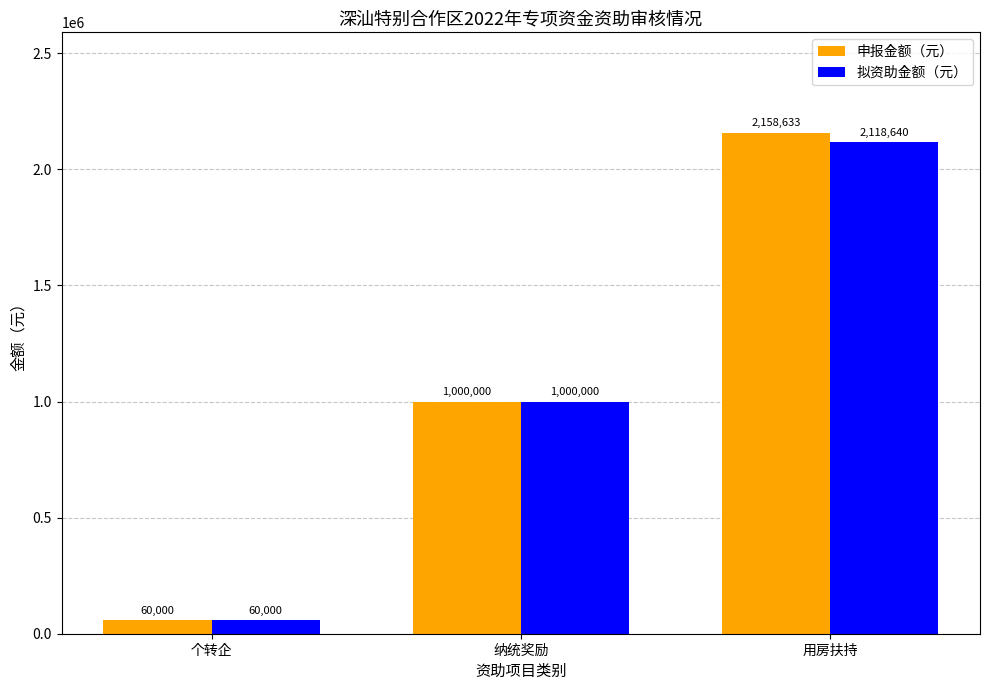

What is the difference between the maximum and minimum values in the 拟资助金额（元） series?

2058639.8